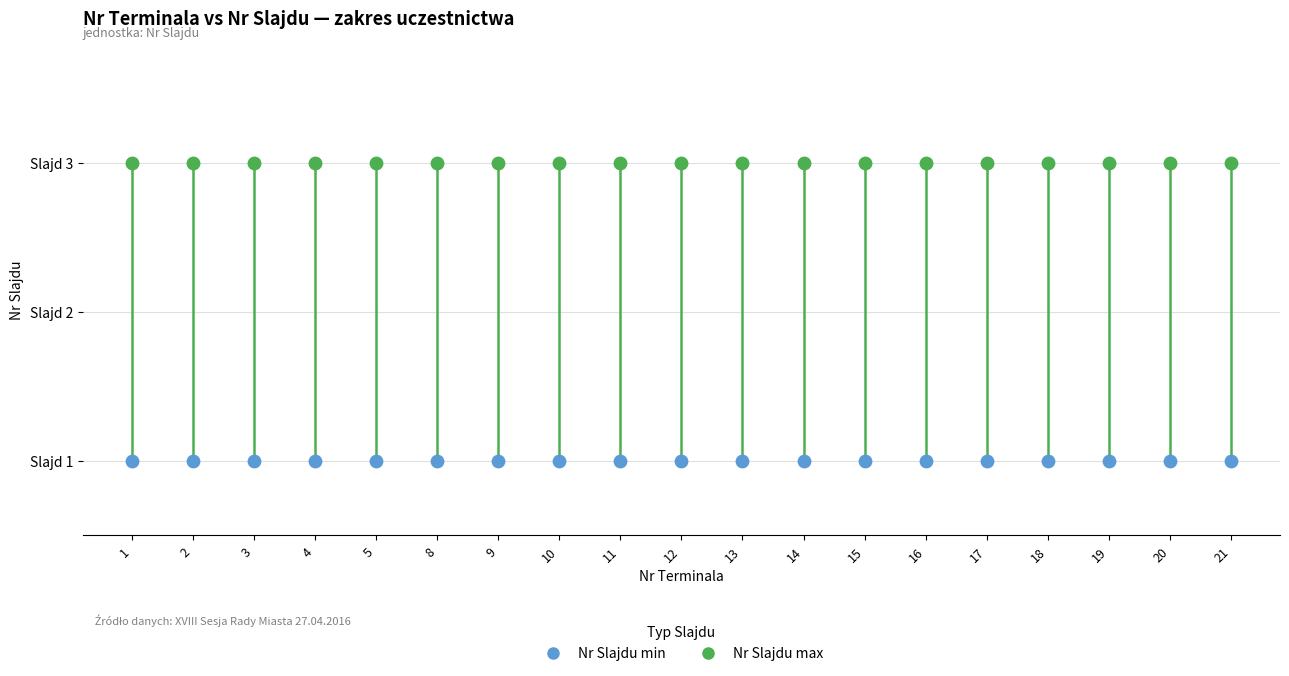

Which series contains the lowest Y value?

Nr Slajdu min